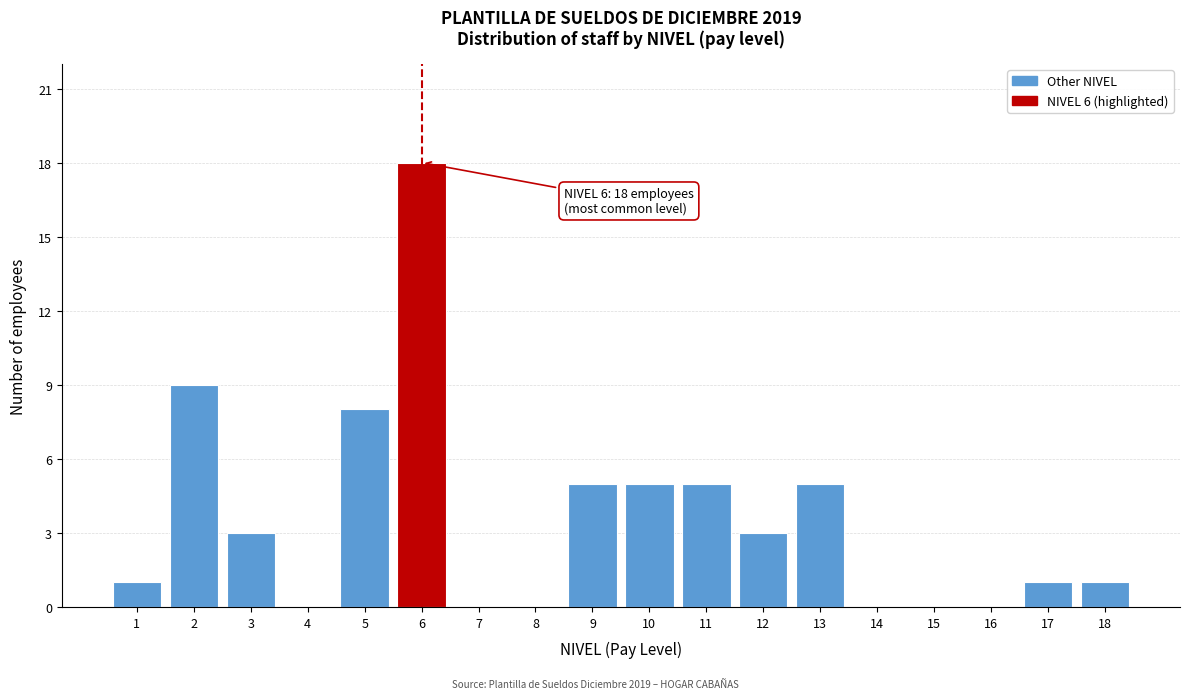

Reading left to right, transcribe all the data shown in this chart.

1=1	2=9	3=3	4=0	5=8	6=18	7=0	8=0	9=5	10=5	11=5	12=3	13=5	14=0	15=0	16=0	17=1	18=1